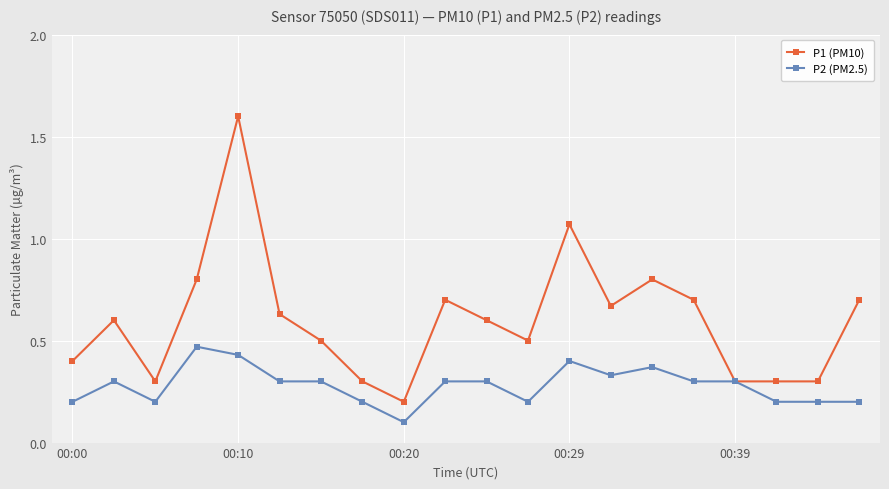

List the series in order of their overall mean, lowest first.

P2 (PM2.5), P1 (PM10)